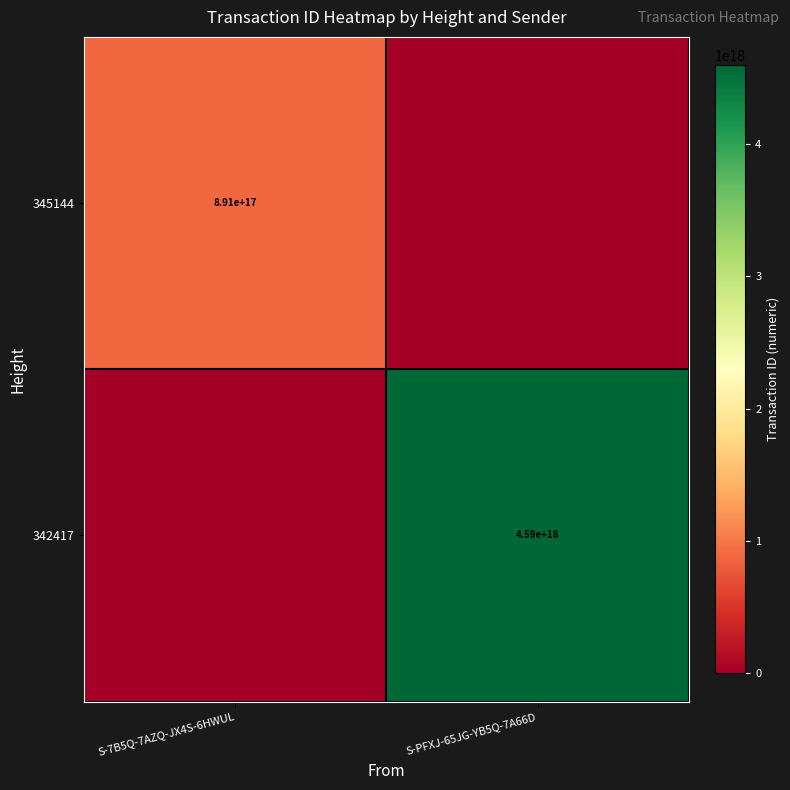

What is the difference between the highest and lowest values at S-PFXJ-65JG-YB5Q-7A66D?

4593440431740275712